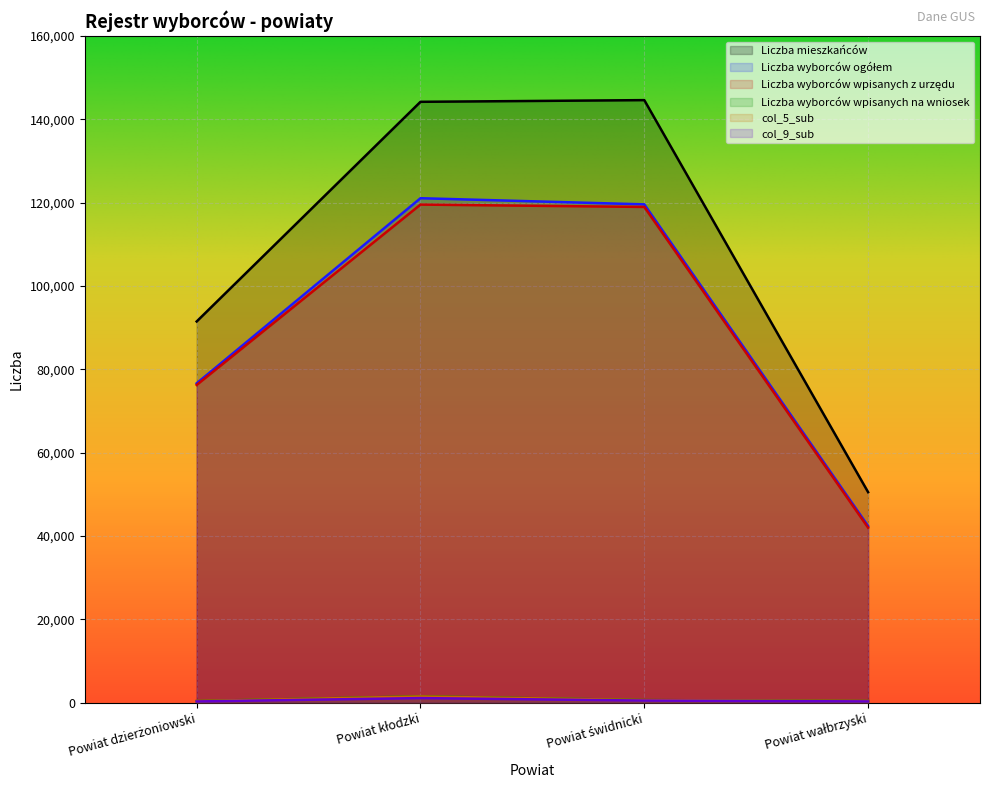

True or false: Liczba wyborców wpisanych na wniosek and Liczba wyborców ogółem intersect in this chart.

False